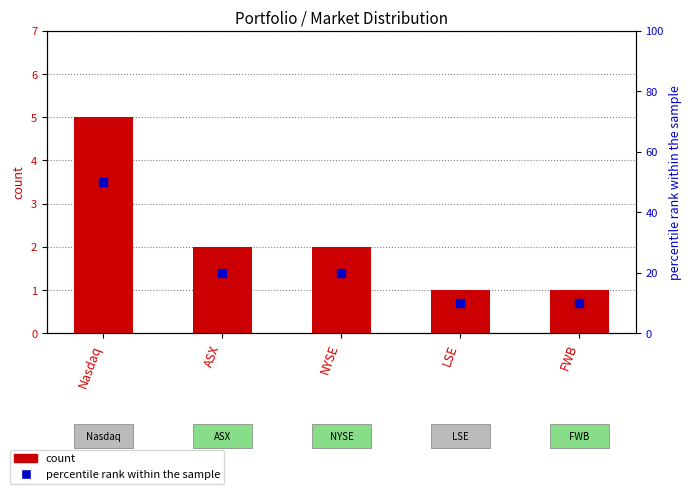

At which category is the sum across all series the highest?

Nasdaq